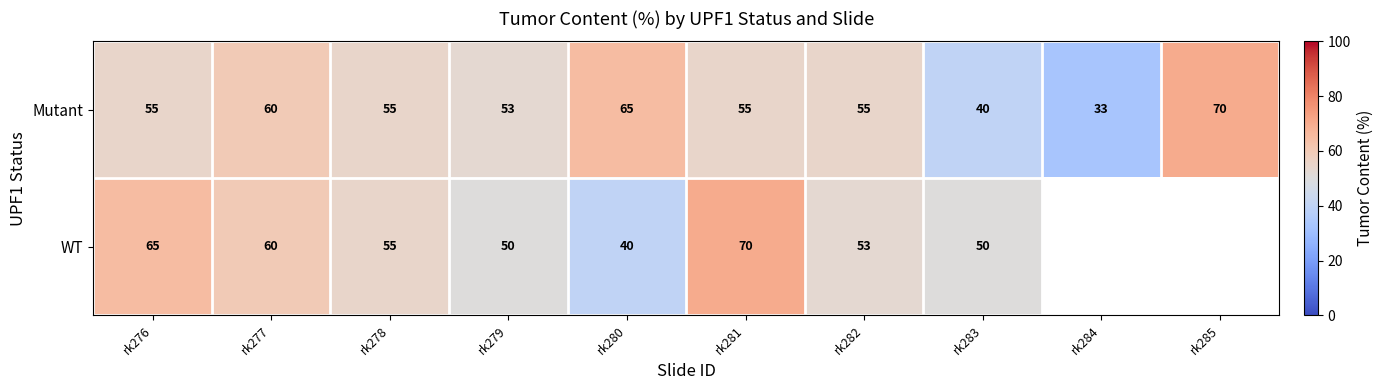

How many values in the Mutant series are below 55?

3